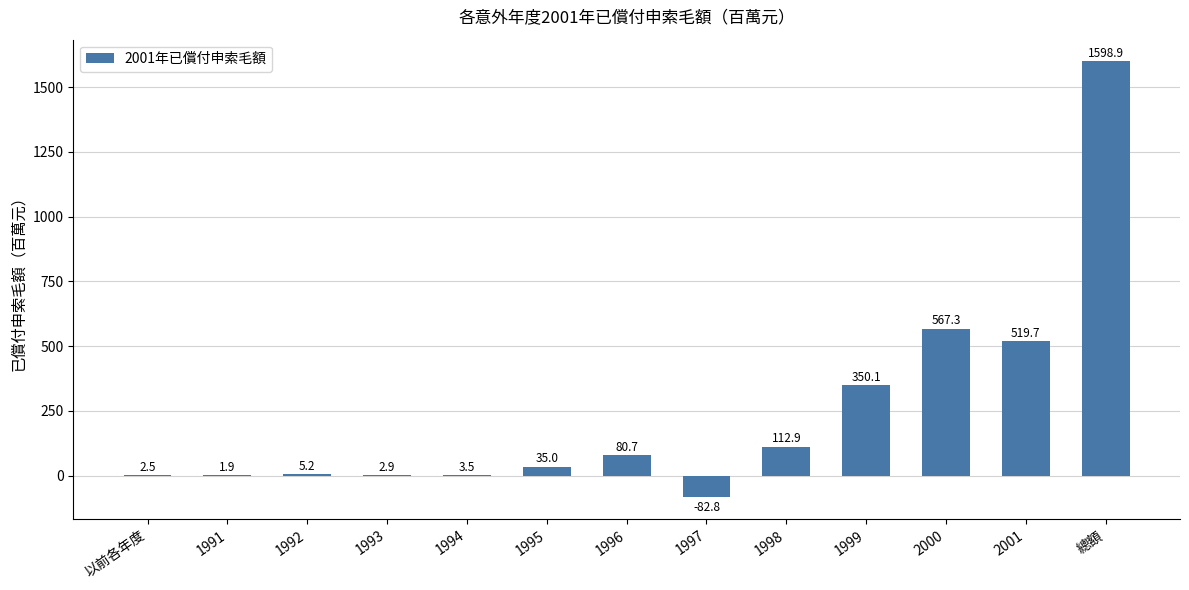

Is it true that the value at 1997 is -82.8?

True